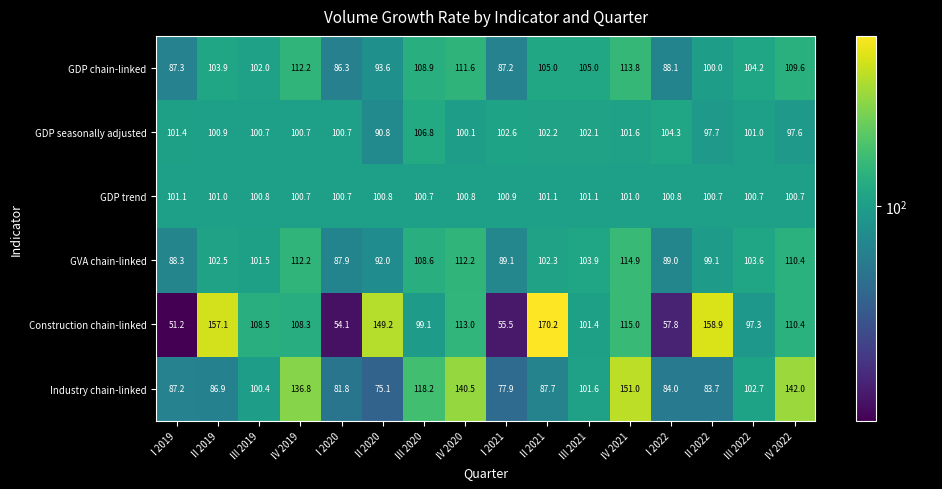

Rank the series by their maximum value, from lowest to highest.

GDP trend, GDP seasonally adjusted, GDP chain-linked, GVA chain-linked, Industry chain-linked, Construction chain-linked